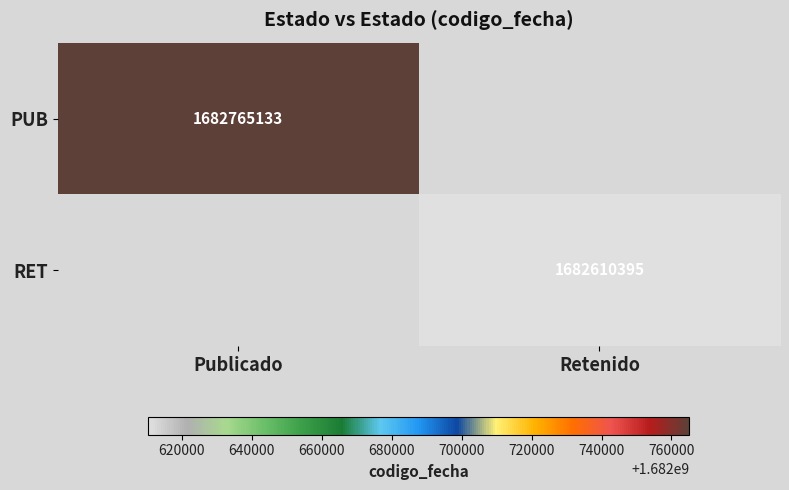

The value of PUB at Publicado is 1682765133. True or false?

True